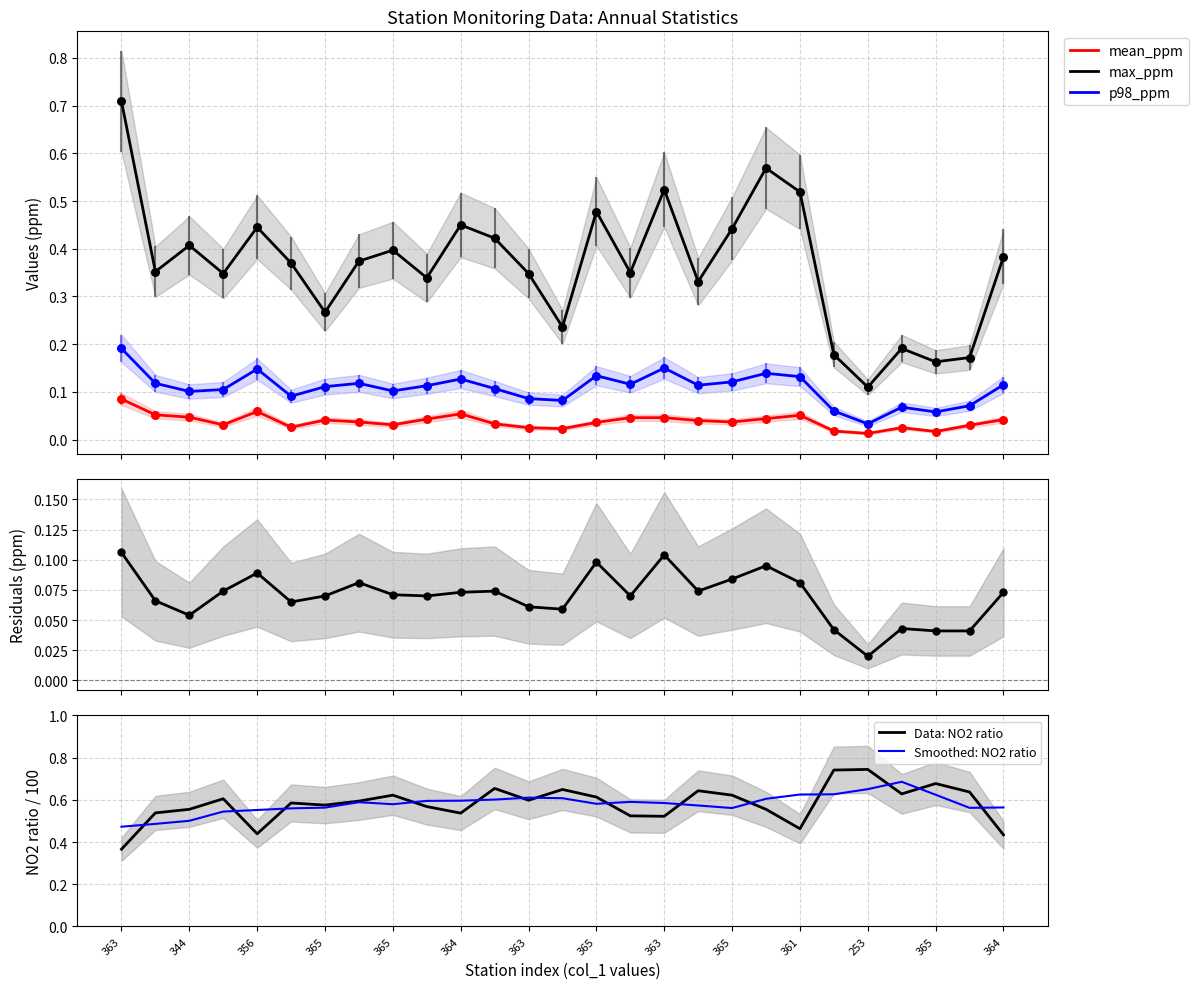

True or false: mean_ppm and max_ppm cross at least once.

False